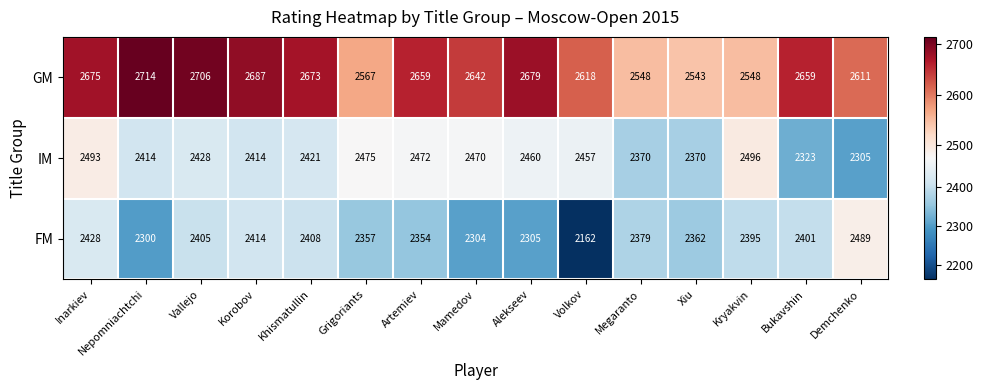

The value of GM at Kryakvin is 2548. True or false?

True